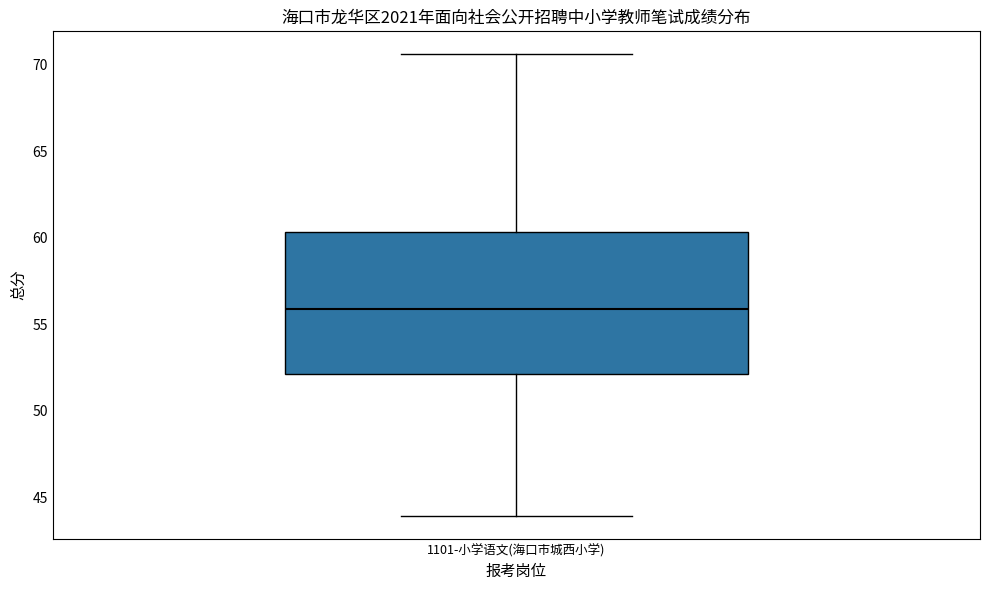

Read this box plot against the y-axis: the position of the median line, the range covered by the box, and the ends of both whiskers. The values are not printed on the chart, so give them approximately, as read against the axis.

median 56.0, box 52.0 to 60.5, whiskers 44.0 to 70.5